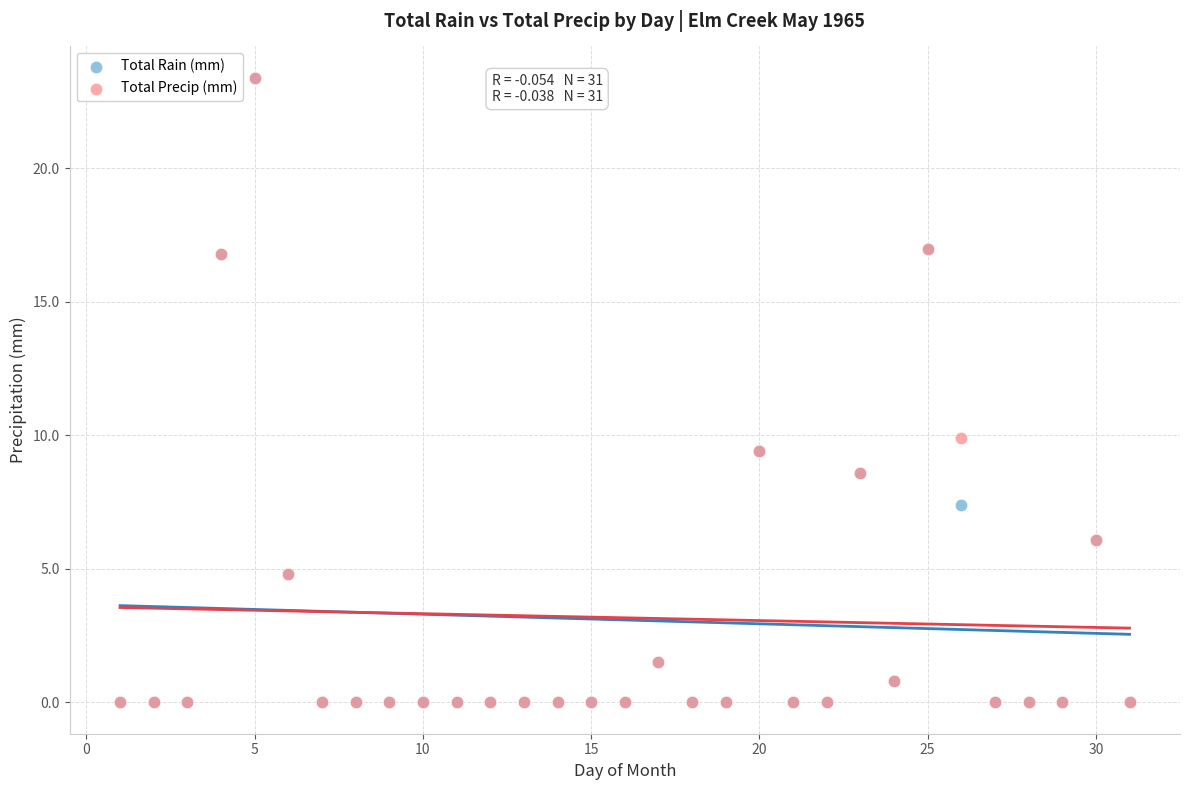

In the Total Precip (mm) series, what Y value is closest to 11?

9.9